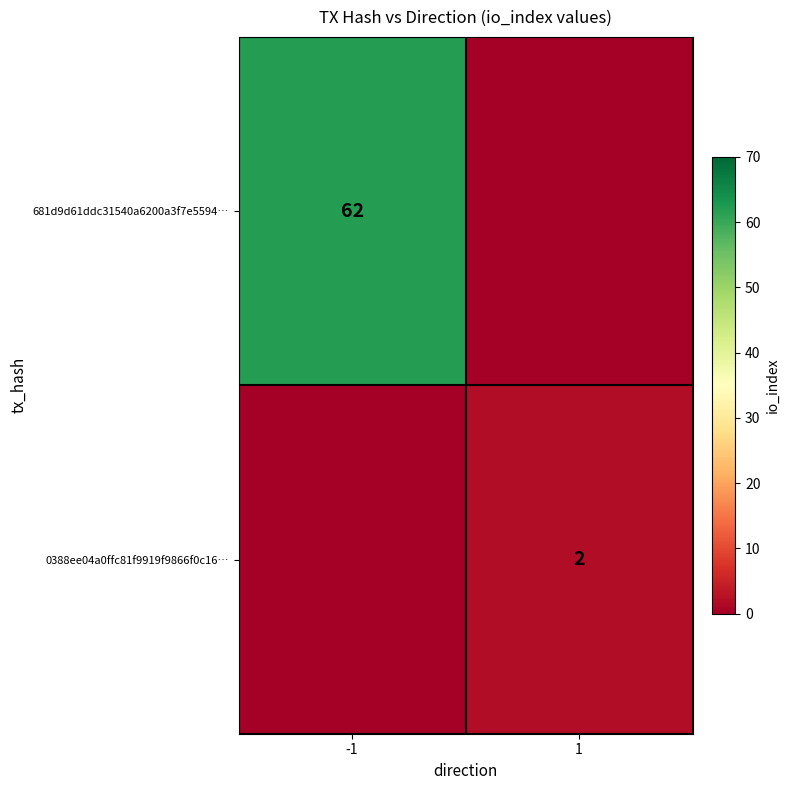

The value of 0388ee04a0ffc81f9919f9866f0c16… at 1 is 2. True or false?

True